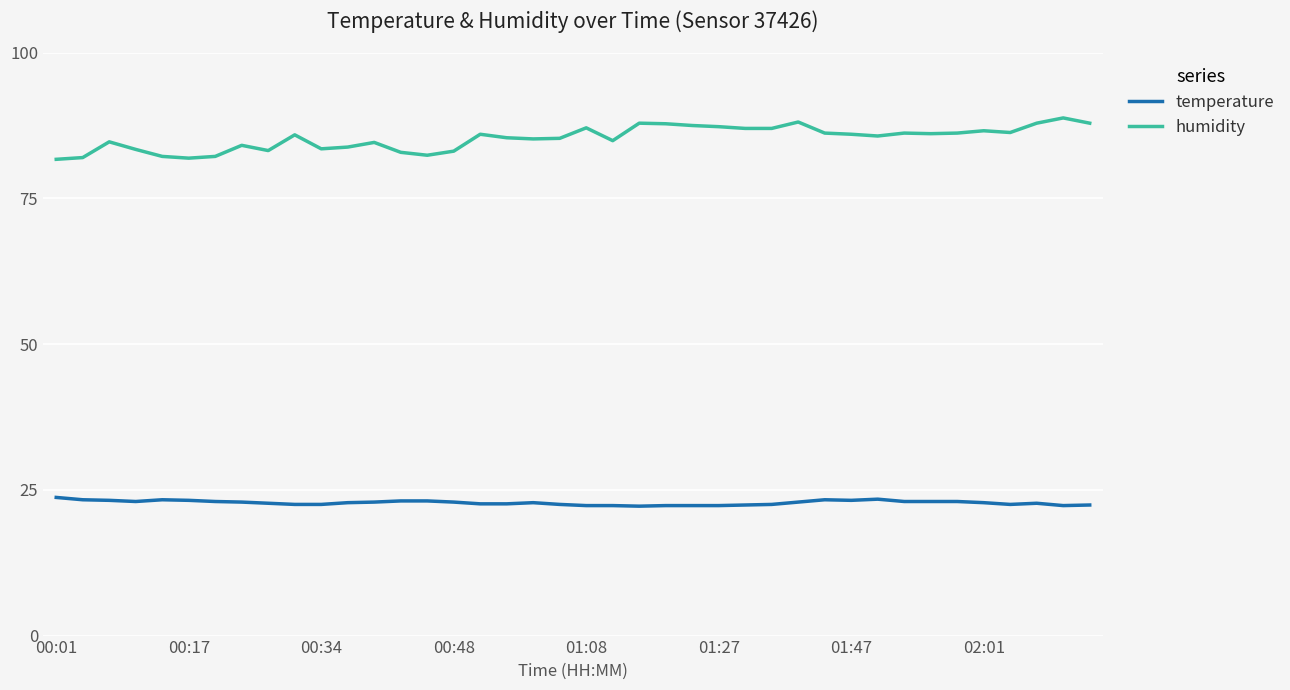

List the series in order of their peak value, lowest first.

temperature, humidity